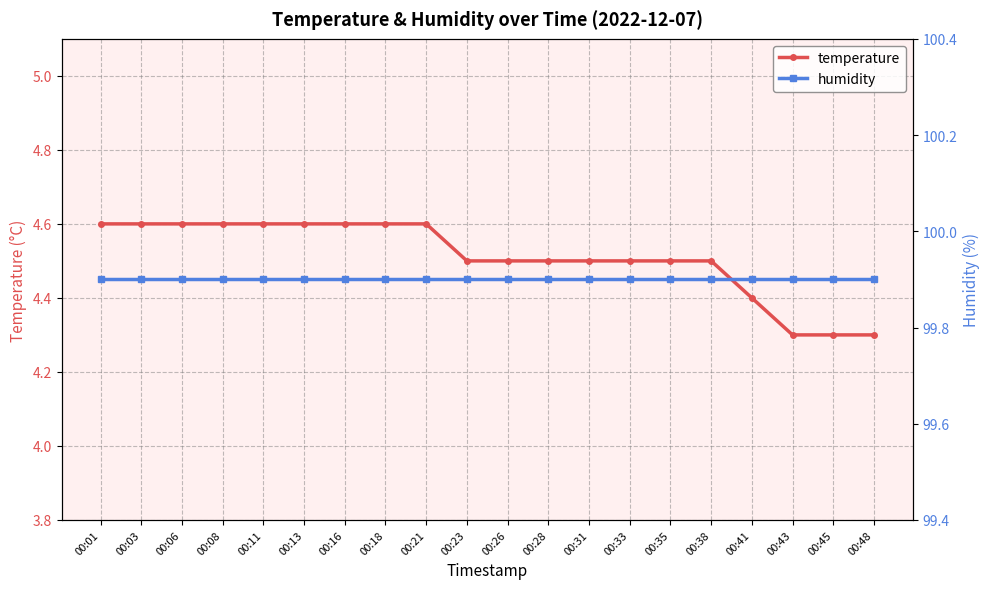

At which label does humidity reach its minimum?

00:01